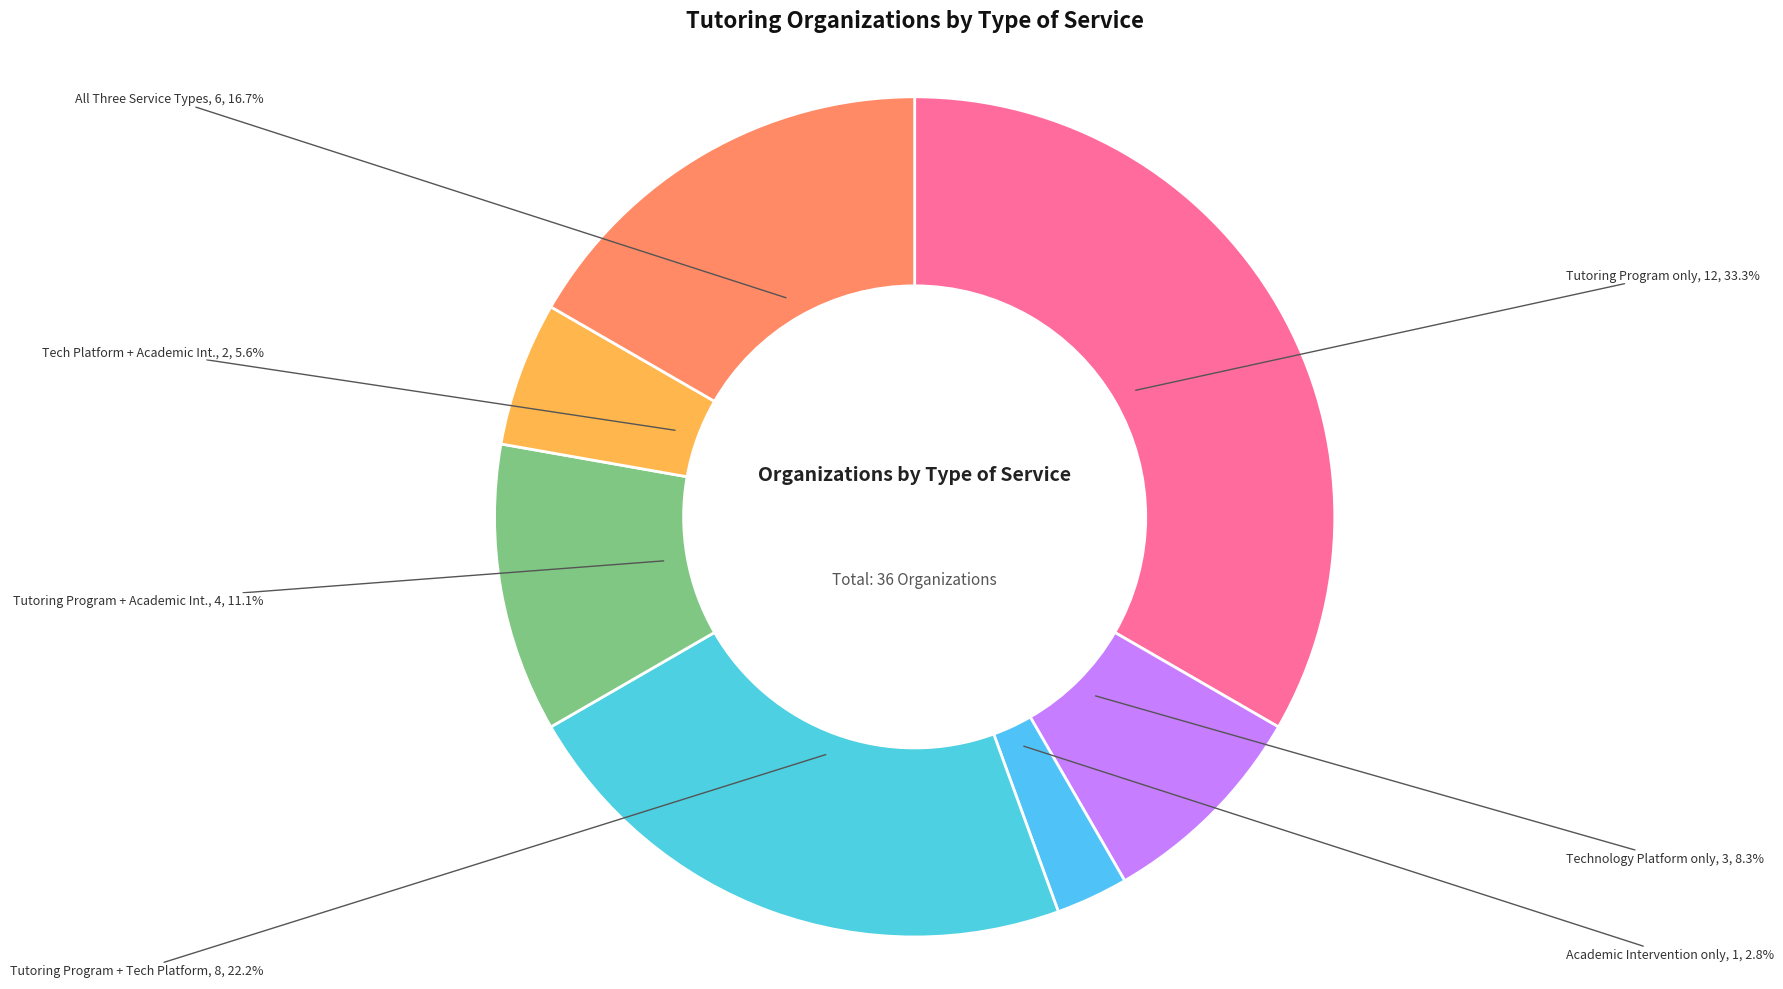

How many slices are in this pie chart?

7